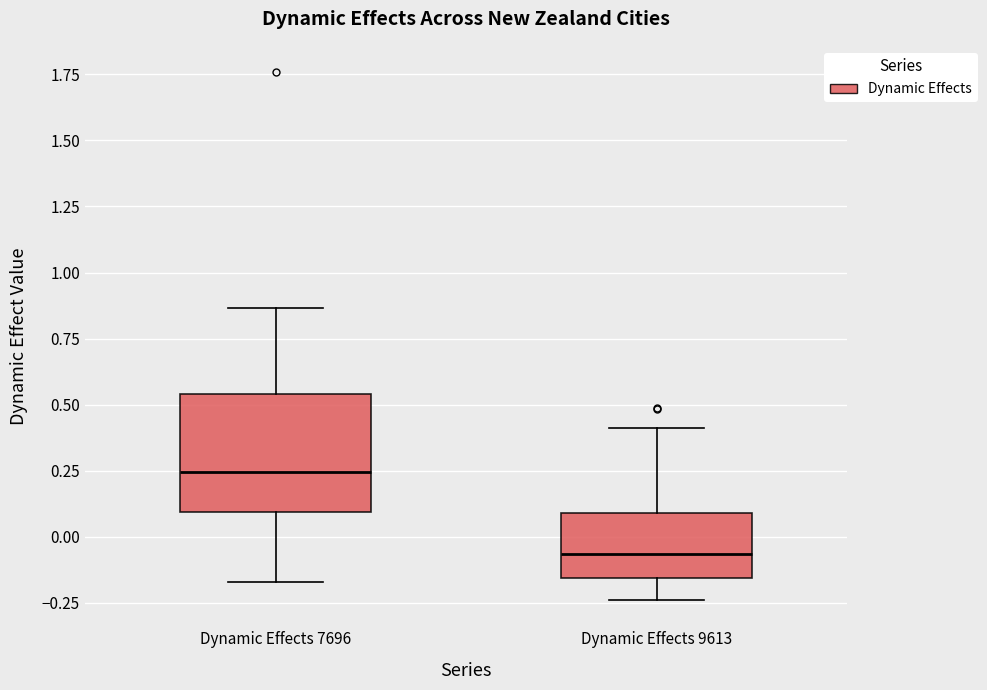

Which box has the highest median line?

Dynamic Effects 7696